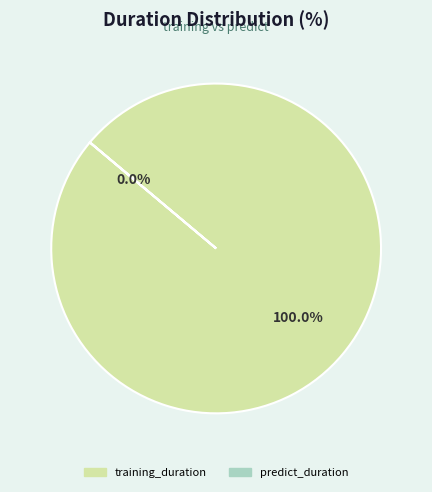

Does training_duration represent more than half of the total?

Yes